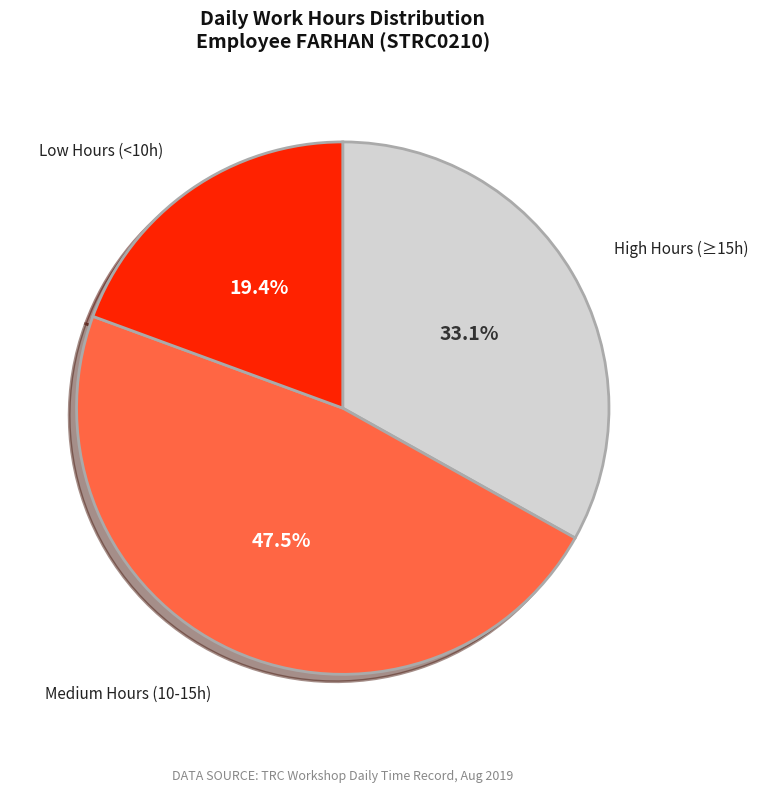

Is there a majority slice in this chart?

No